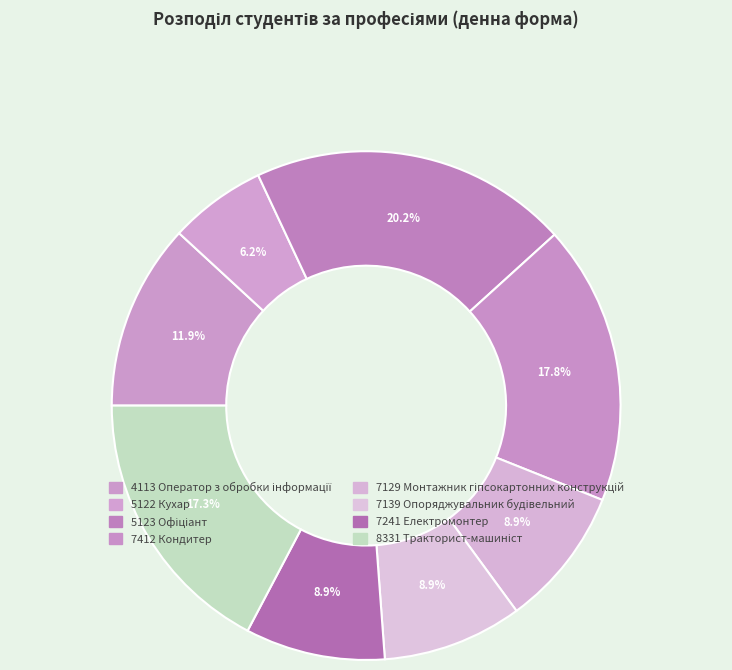

How many slices are in this pie chart?

8